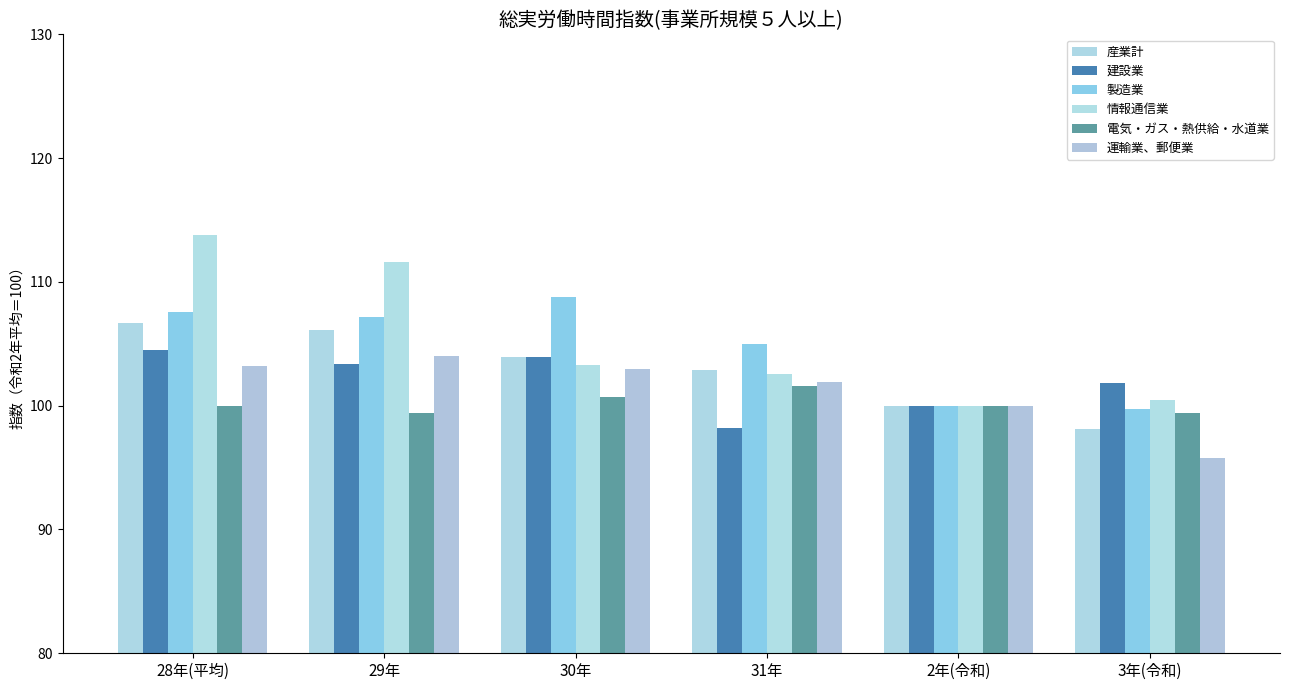

Rank the series by their maximum value, from highest to lowest.

情報通信業, 製造業, 産業計, 建設業, 運輸業、郵便業, 電気・ガス・熱供給・水道業